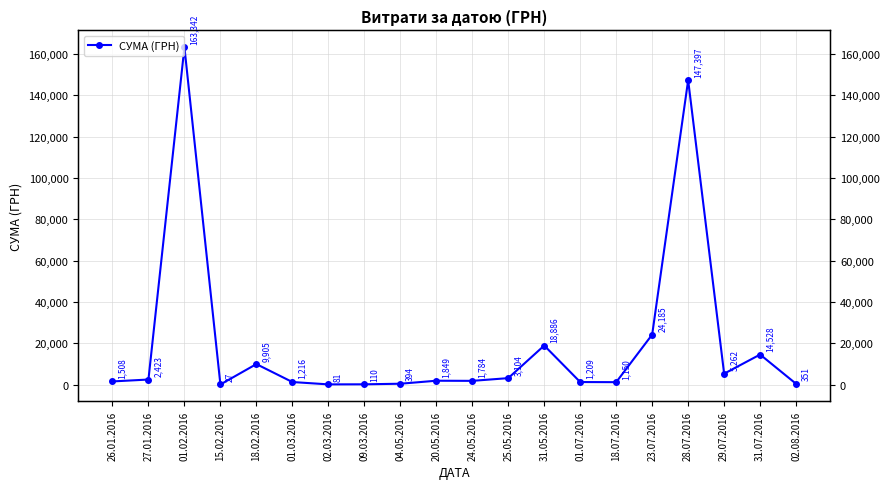

Where is the data nearest to the value 81684?

23.07.2016